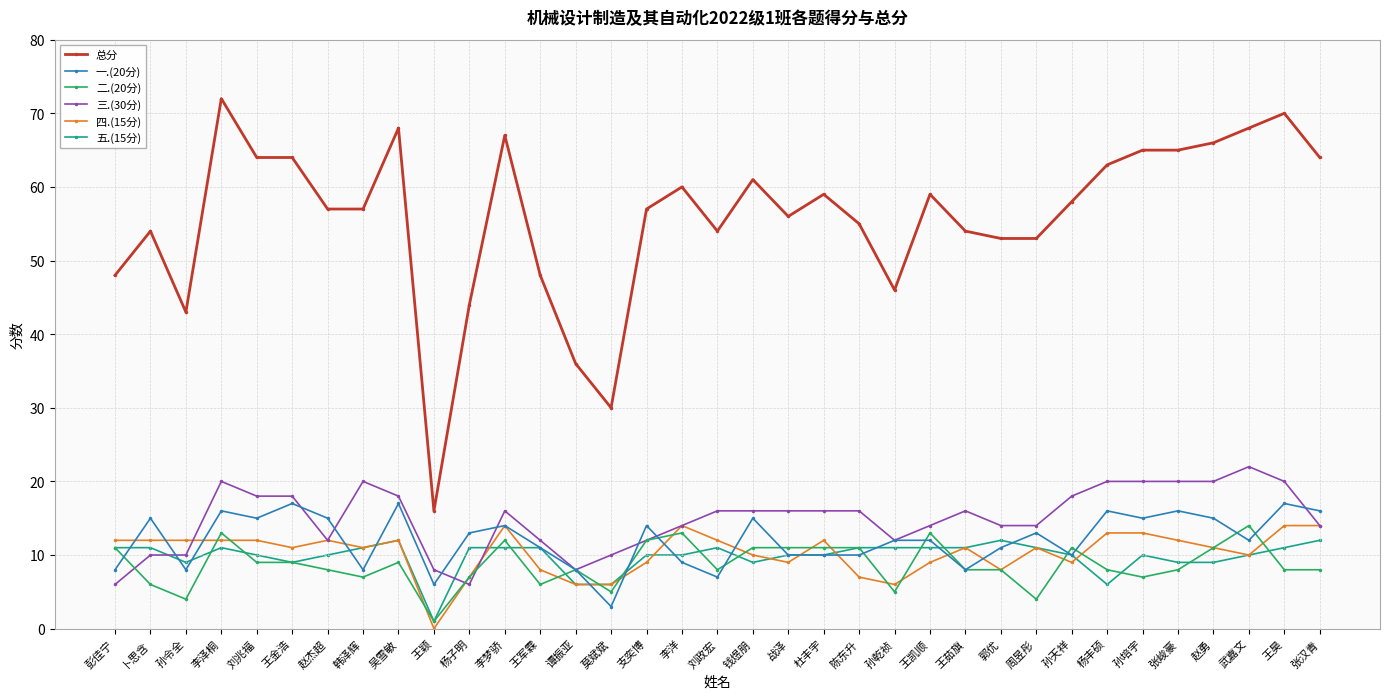

How many lines are shown in the chart?

6